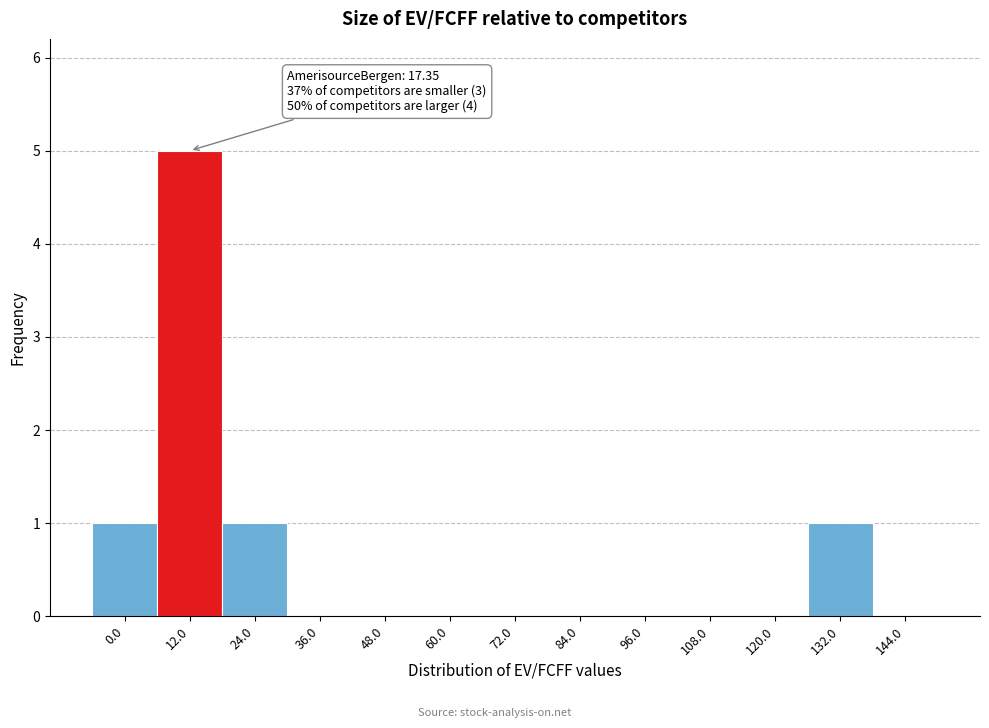

Reading left to right, list all the values displayed in this chart.

0.0=1	12.0=5	24.0=1	36.0=0	48.0=0	60.0=0	72.0=0	84.0=0	96.0=0	108.0=0	120.0=0	132.0=1	144.0=0